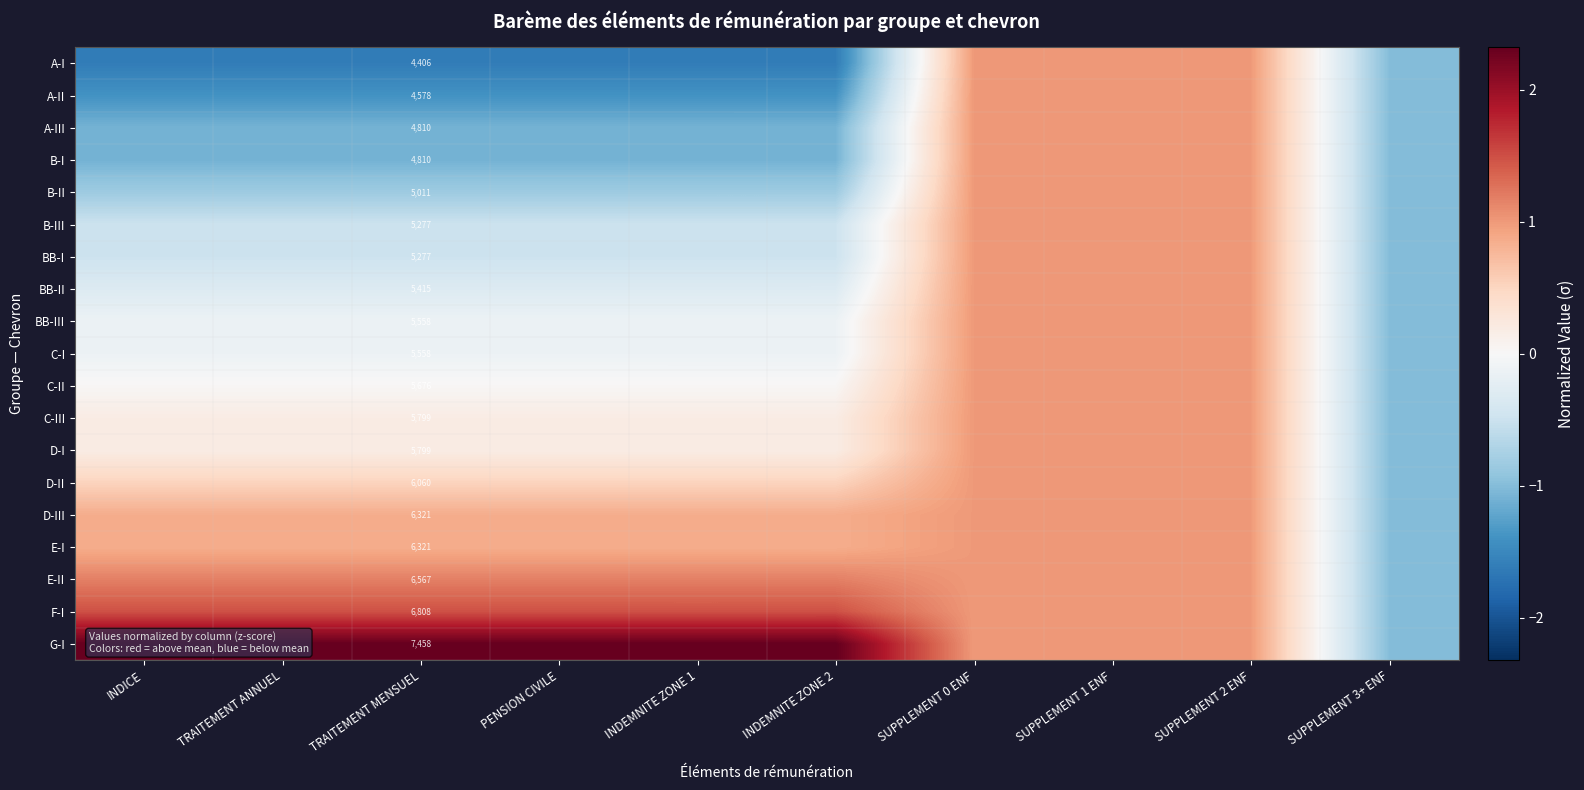

At which category does the chart reach its minimum across all series?

INDEMNITE ZONE 2